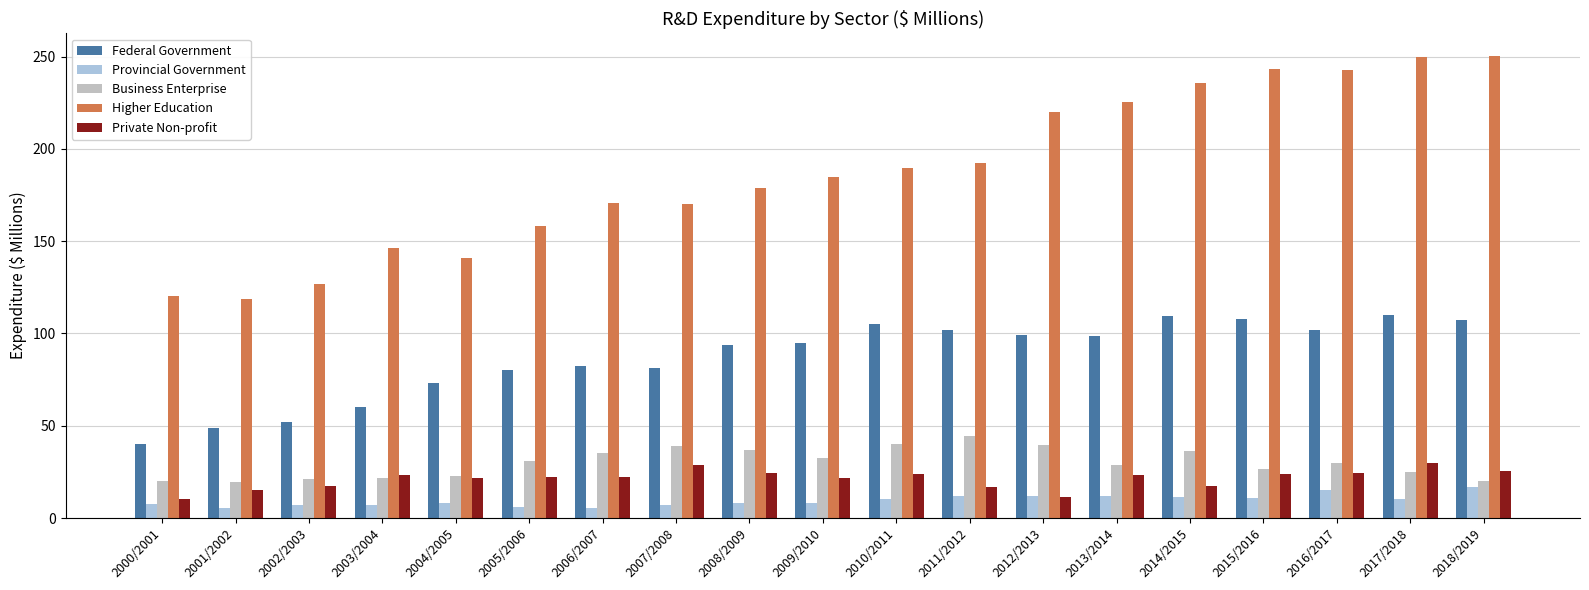

Where does the Federal Government series first go above 95?

2009/2010